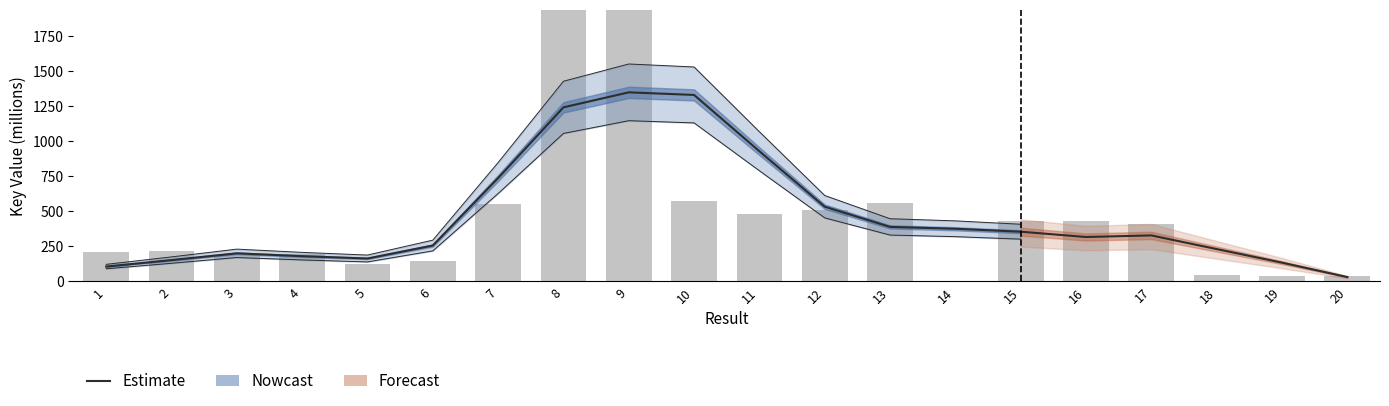

Reading left to right, list all the values displayed in this chart.

105.5	151.6	199.7	179.6	163.0	255.4	736.0	1239.9	1346.7	1328.3	927.1	532.0	388.1	374.8	353.9	316.1	327.5	230.0	133.3	30.7